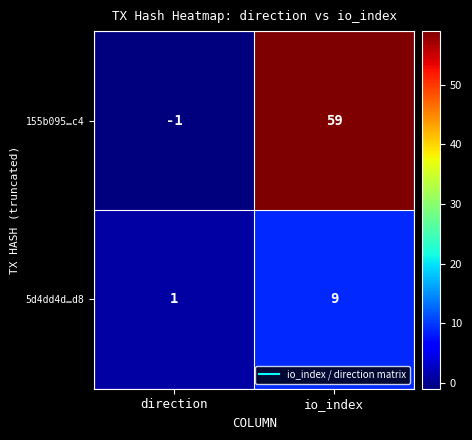

At which category is the sum across all series the highest?

io_index